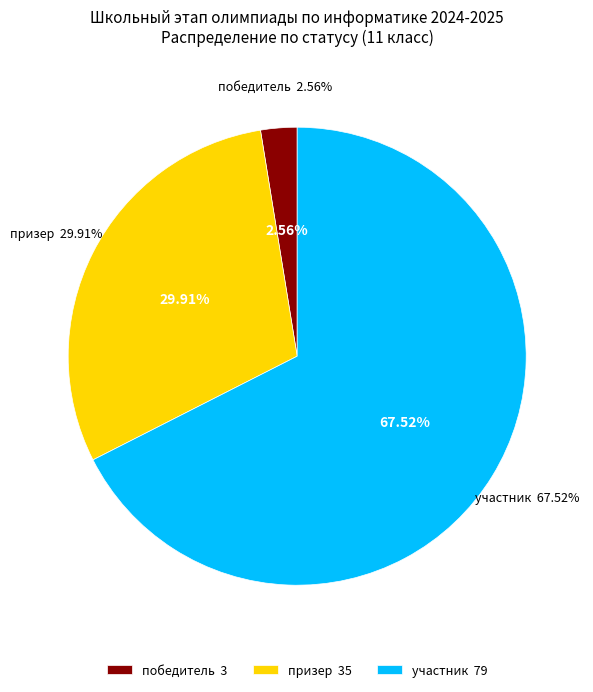

Is there a majority slice in this chart?

Yes